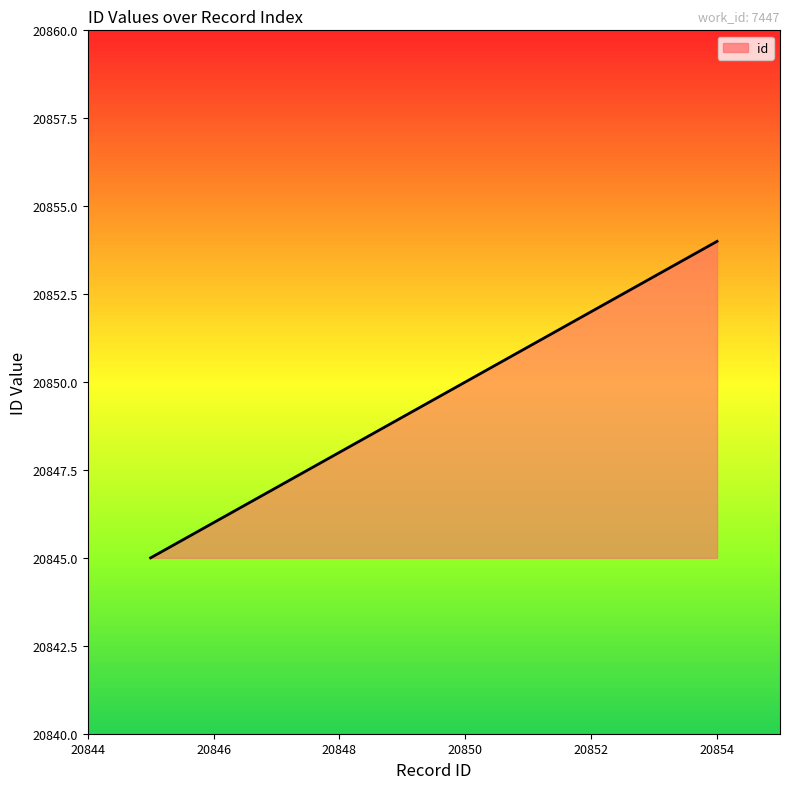

What is the maximum value shown in the chart?

20854